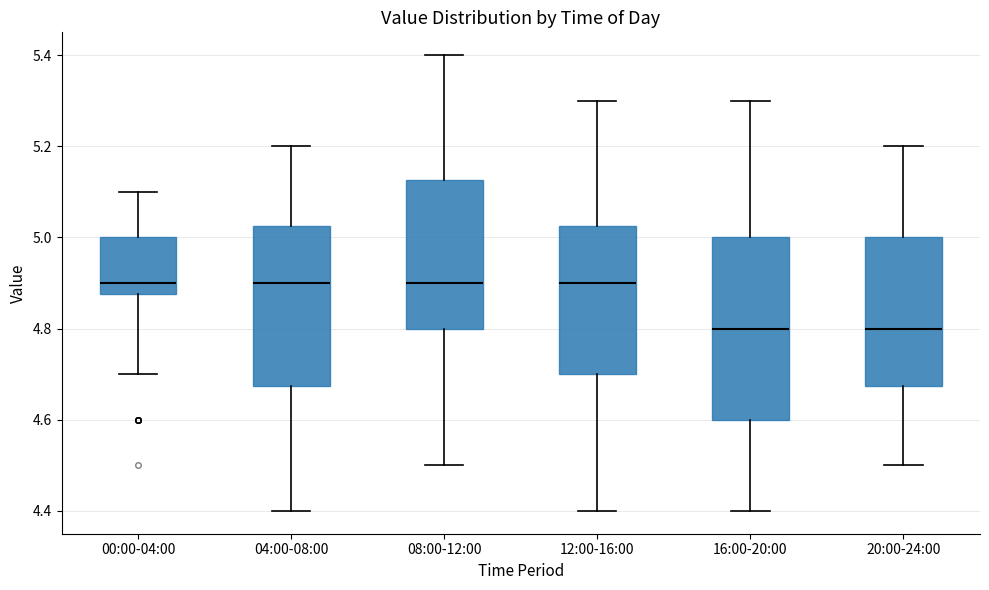

Reading left to right, transcribe this box plot: for each box, give where its median line is, the range the box spans, and where its two whiskers end, as read against the y-axis. The values are not printed on the chart, so give them approximately, as read against the axis.

00:00-04:00: median 4.90, box 4.88 to 5.00, whiskers 4.70 to 5.10
04:00-08:00: median 4.90, box 4.68 to 5.02, whiskers 4.40 to 5.20
08:00-12:00: median 4.90, box 4.80 to 5.12, whiskers 4.50 to 5.40
12:00-16:00: median 4.90, box 4.70 to 5.02, whiskers 4.40 to 5.30
16:00-20:00: median 4.80, box 4.60 to 5.00, whiskers 4.40 to 5.30
20:00-24:00: median 4.80, box 4.68 to 5.00, whiskers 4.50 to 5.20